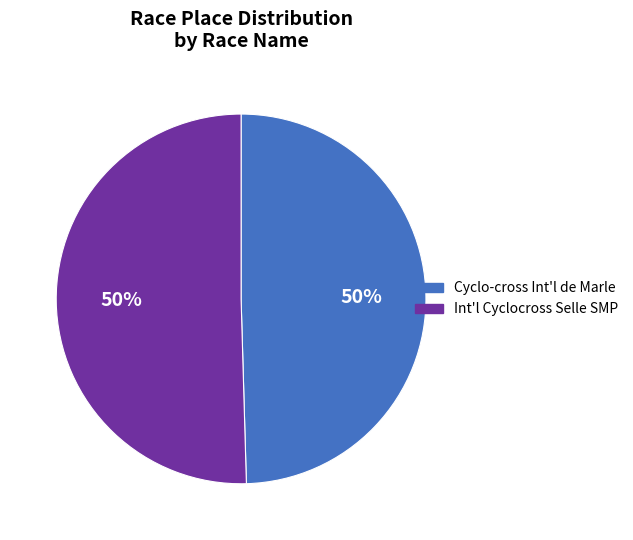

To the nearest percent, what is the average slice percentage?

50%